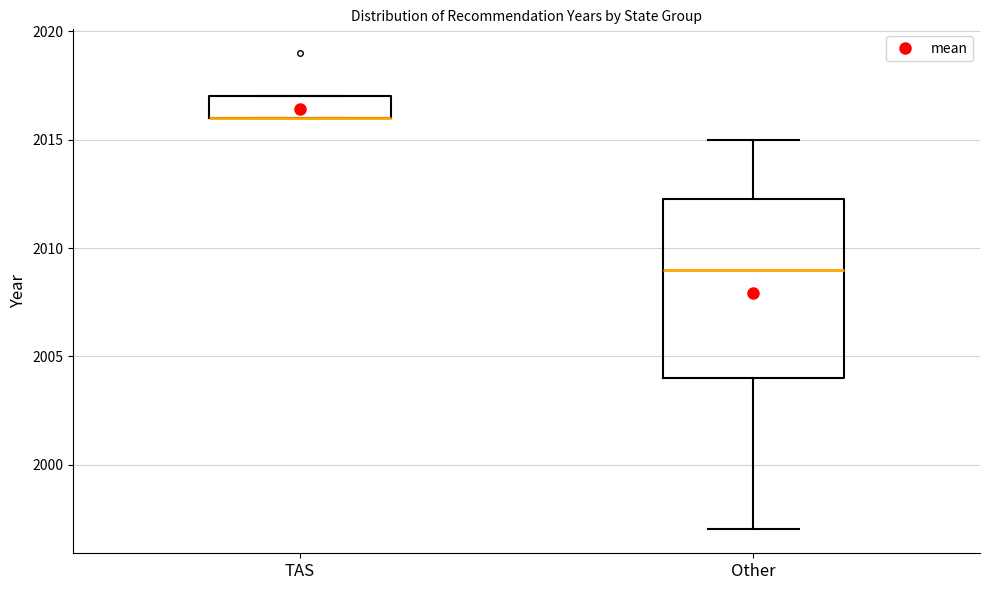

Where is the upper edge of the box for Other on the y-axis? The values are not printed on the chart, so give them approximately, as read against the axis.

2012.5